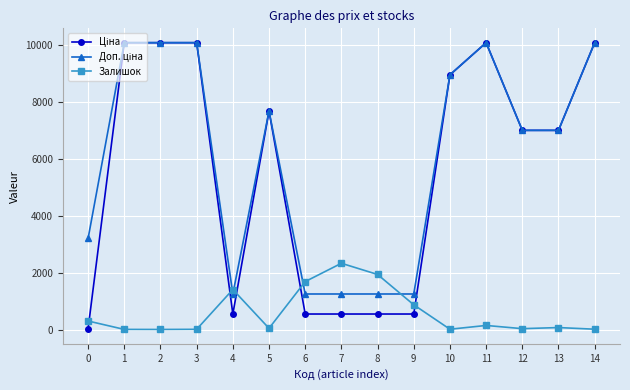

True or false: Залишок has more than 0 points higher than both neighbors.

True